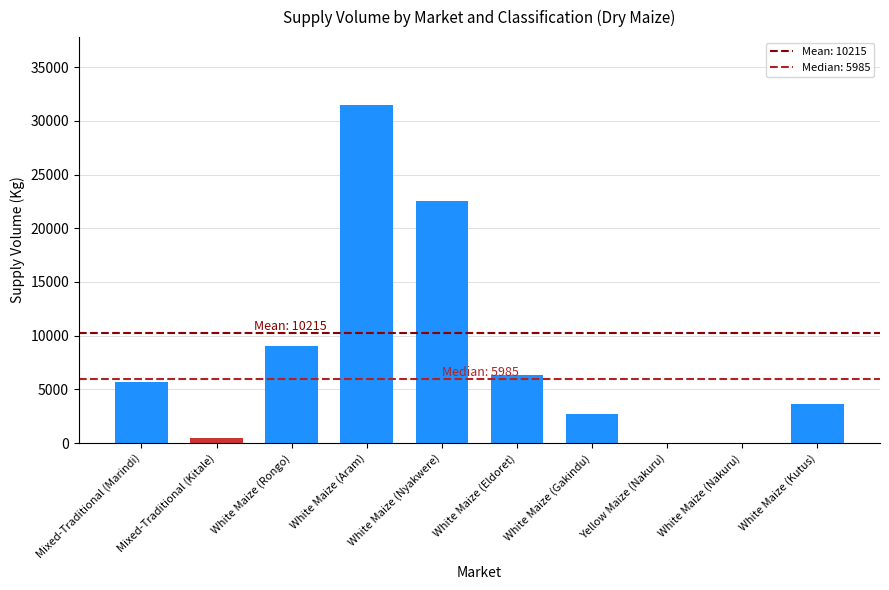

What is the sum of all values?

81720